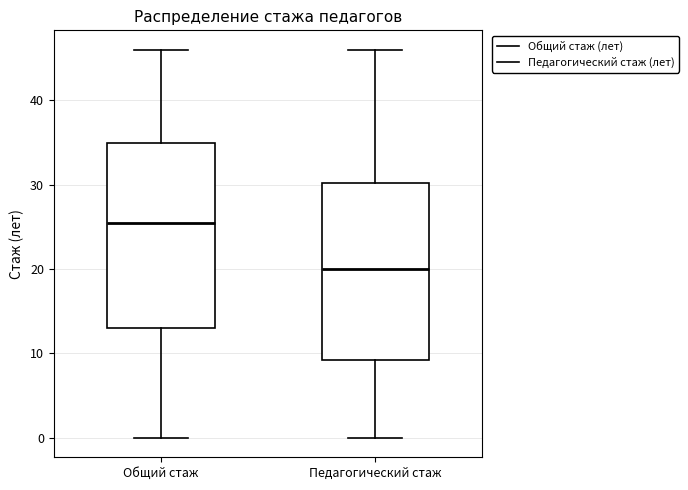

Which box's median line is the lowest?

Педагогический стаж